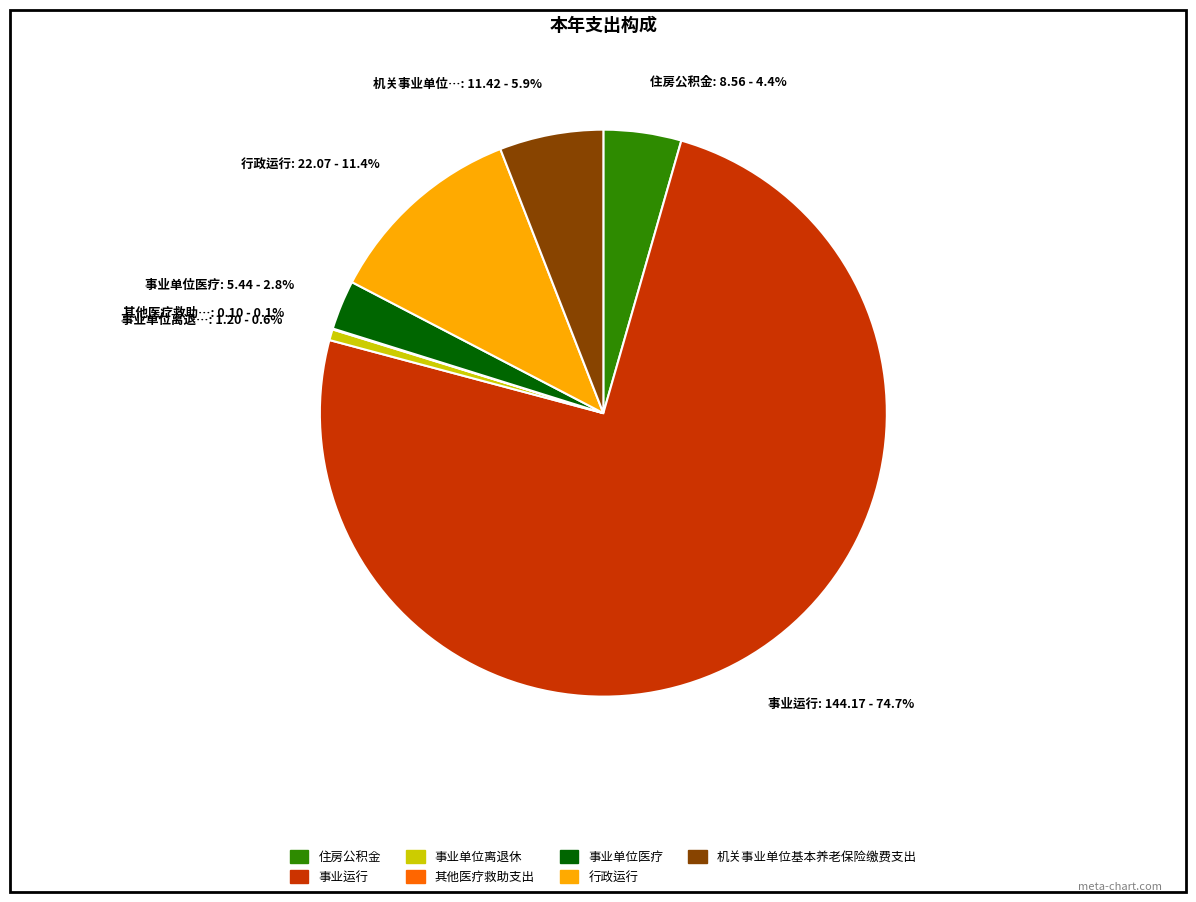

What is the largest slice in the pie chart?

事业运行: 144.17 - 74.7%